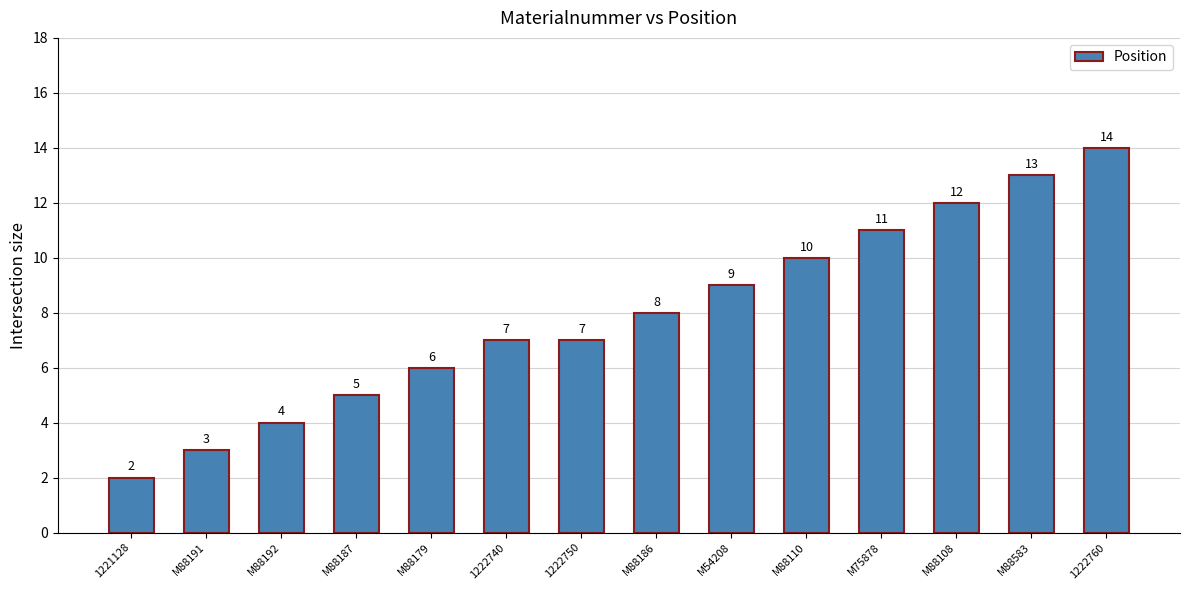

Reading left to right, list all the values displayed in this chart.

1221128=2	M88191=3	M88192=4	M88187=5	M88179=6	1222740=7	1222750=7	M88186=8	M54208=9	M88110=10	M75878=11	M88108=12	M88583=13	1222760=14